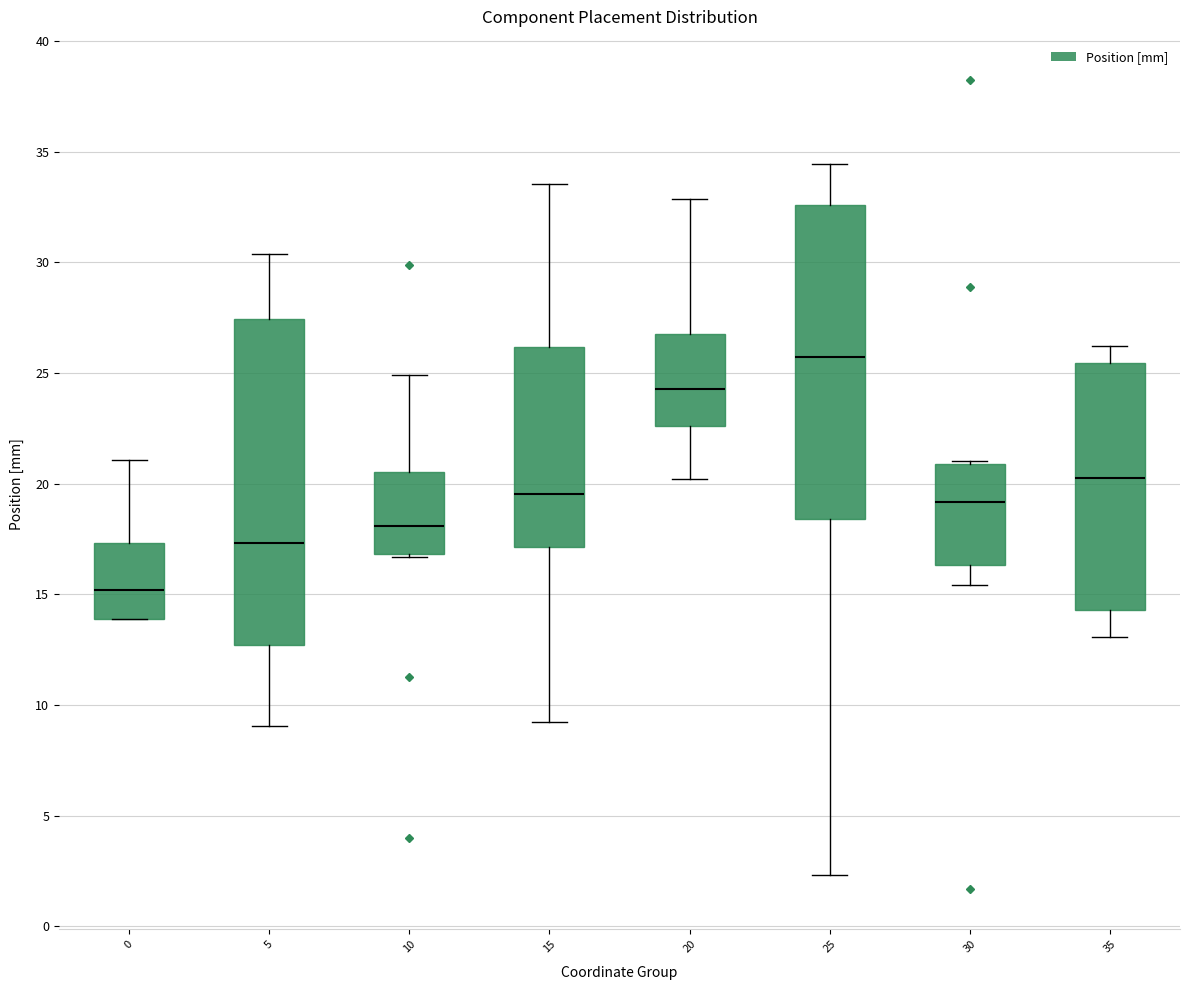

Comparing the boxes themselves (not the whiskers), which one is the tallest?

5